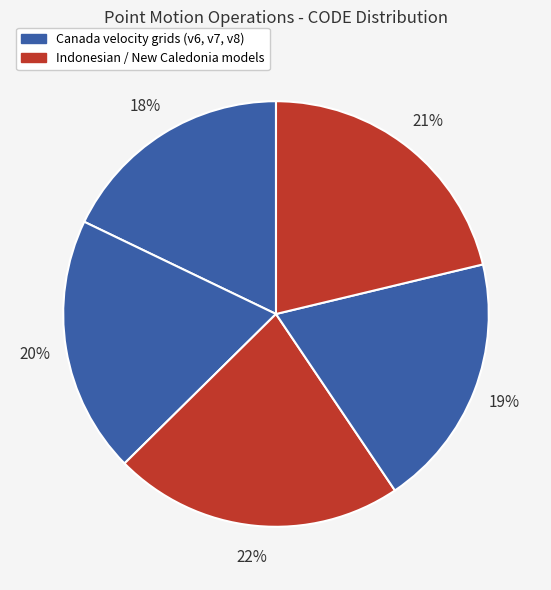

Count the number of slices in the pie.

5